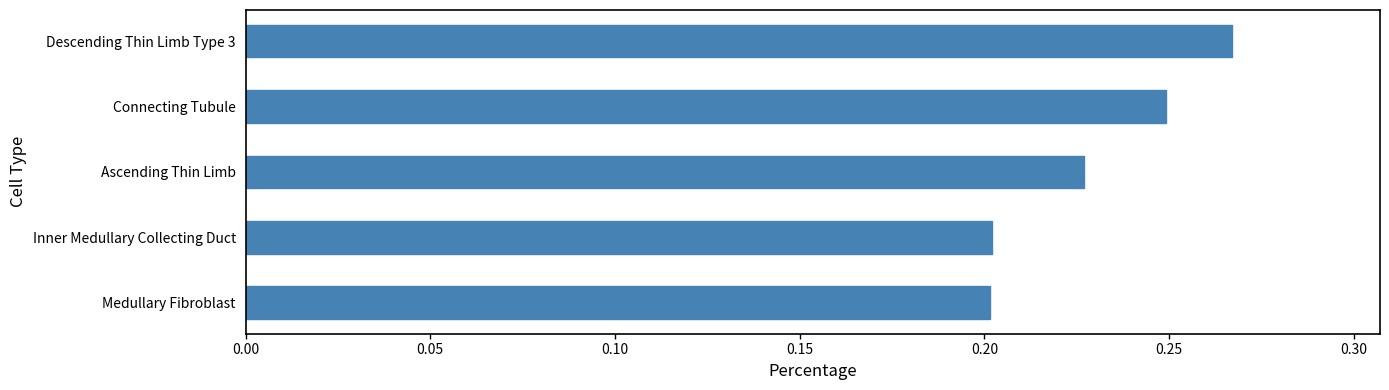

What is the sum of the values at Inner Medullary Collecting Duct and Ascending Thin Limb?

0.4